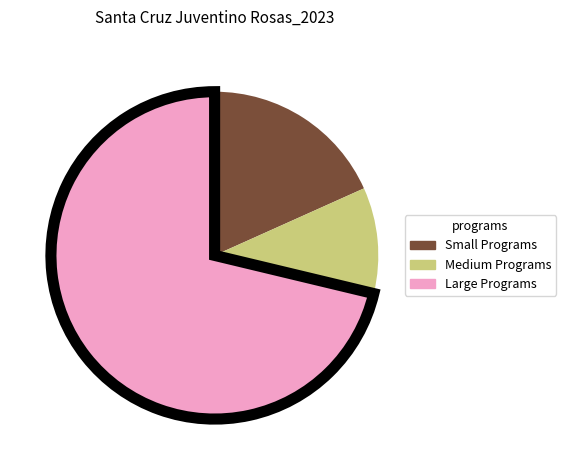

Approximately how many times larger is the value at Small Programs compared to Medium Programs?

1.7